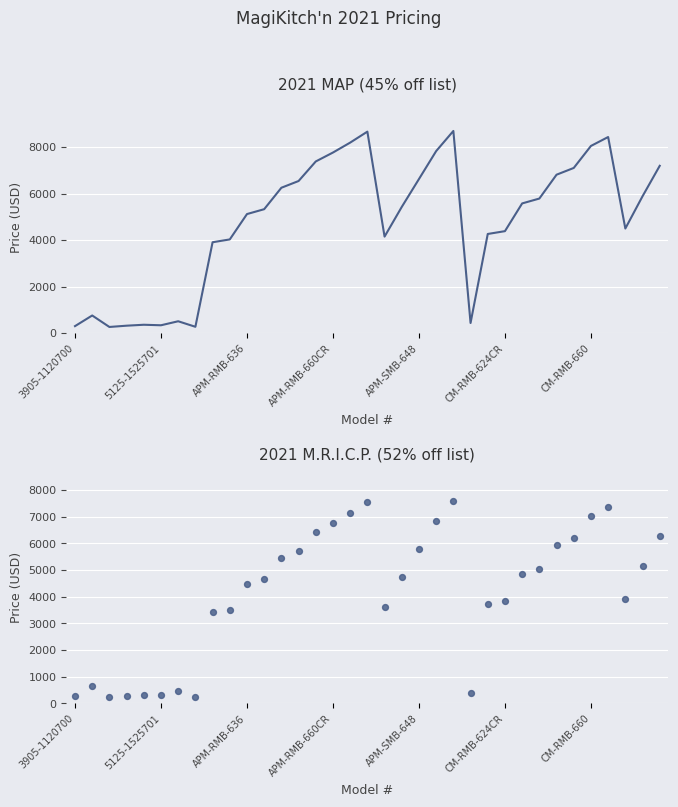

Which series contains the highest Y value?

2021 MAP (45% off list)